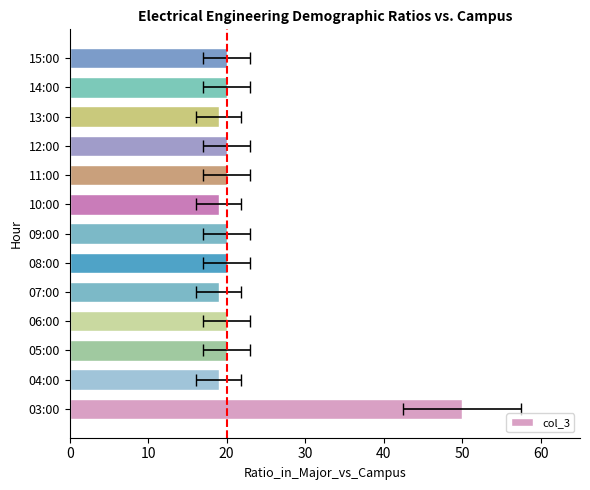

What is the value of the 6th bar from the left?

20